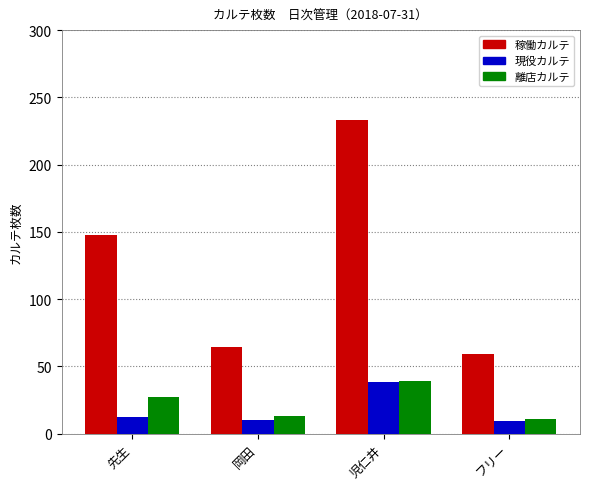

The value of 稼働カルテ at 先生 is 148. True or false?

True